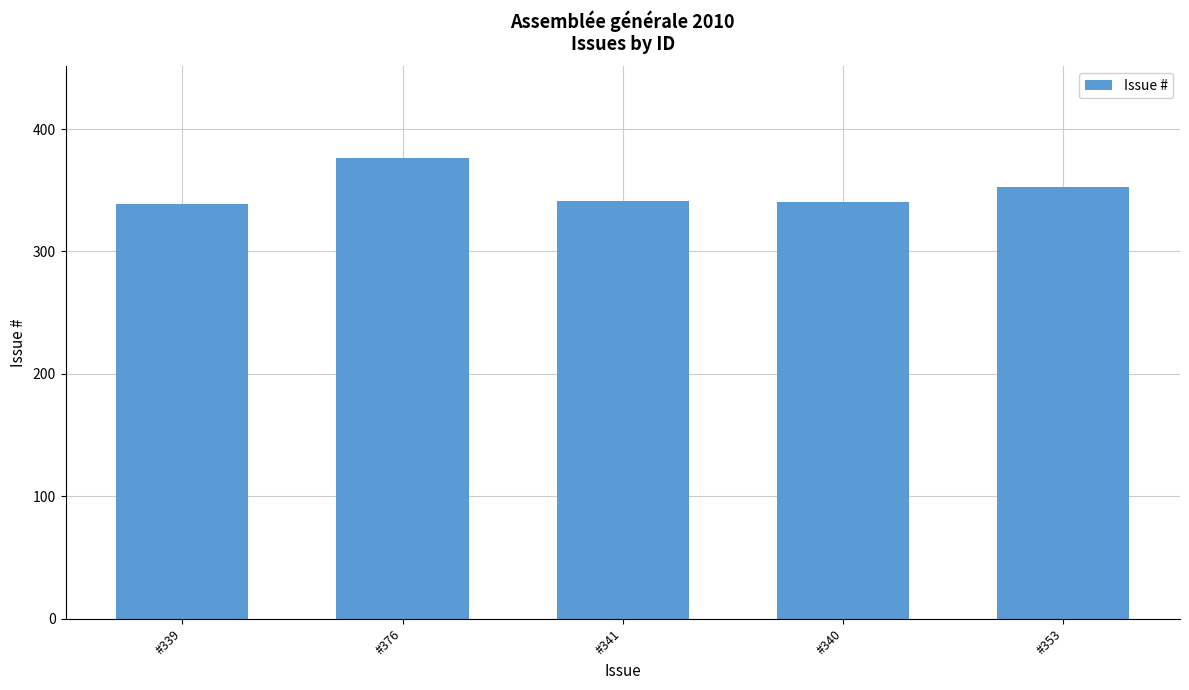

What is the label of the 4th bar from the right?

#376